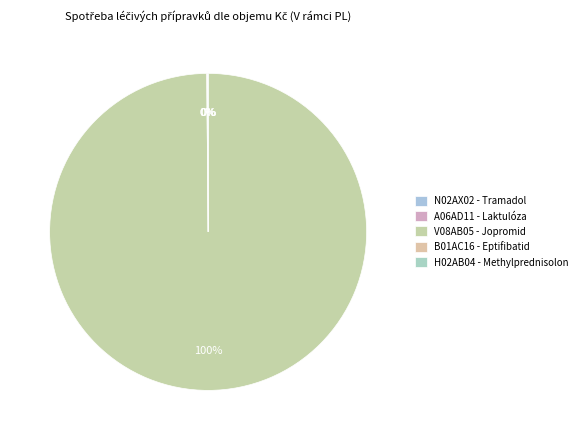

What is the largest slice in the pie chart?

V08AB05 - Jopromid